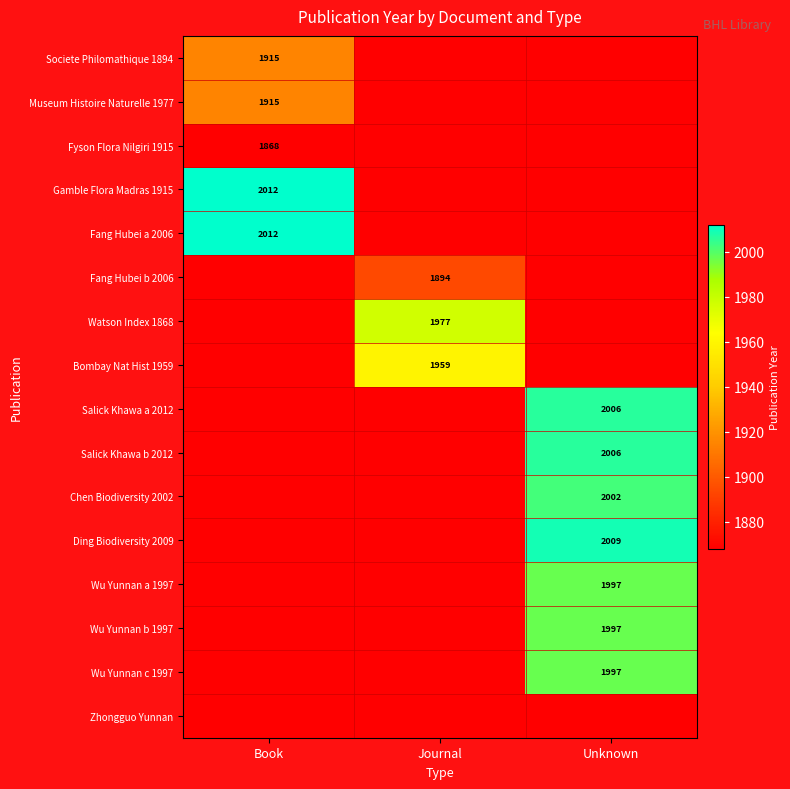

Is it true that Fyson Flora Nilgiri 1915 equals 1868 at Book?

True